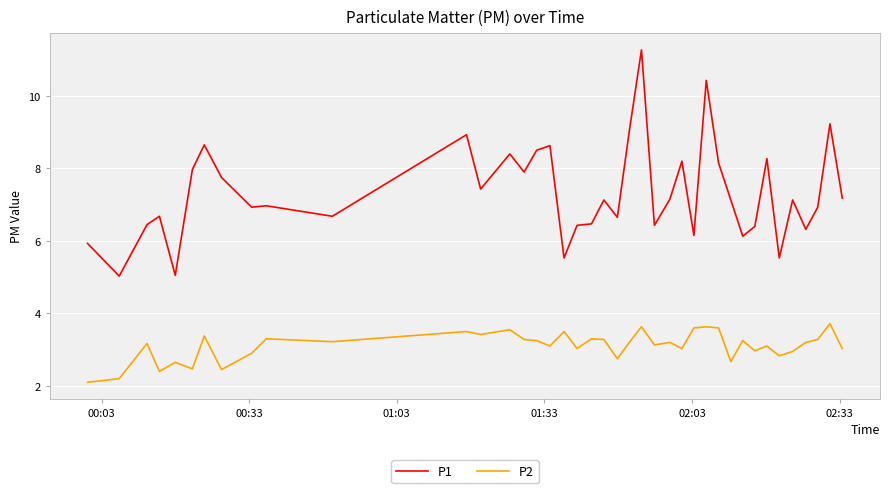

True or false: P2 and P1 intersect in this chart.

False